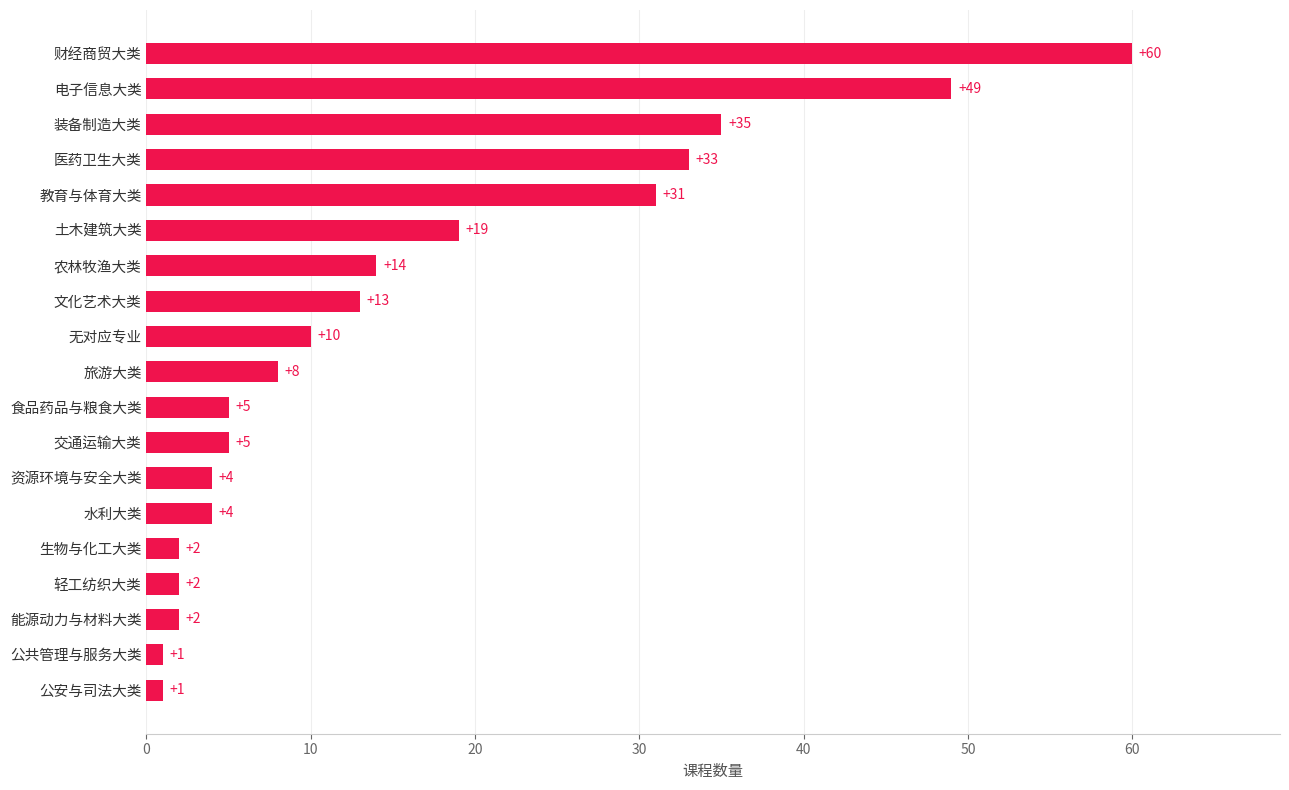

What is the difference between the second highest and second lowest values?

48